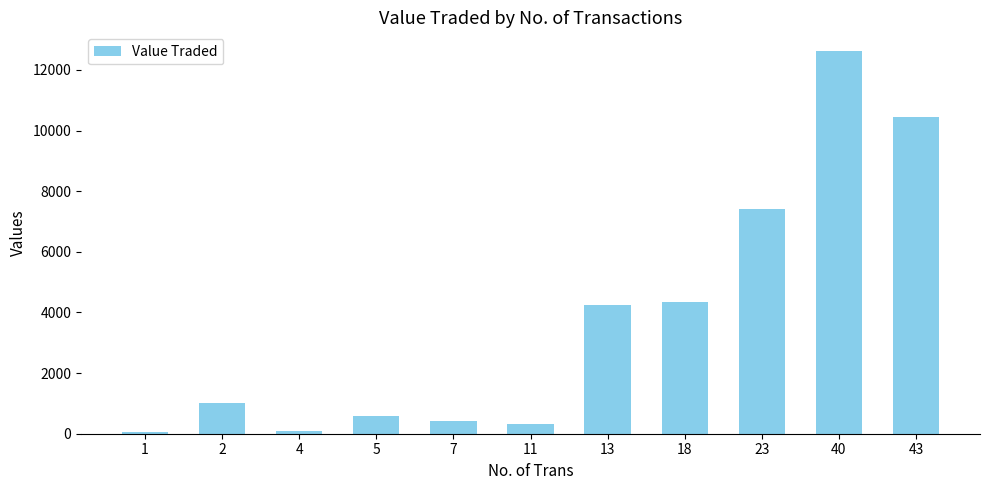

Is it true that the value at 18 is 2405?

False